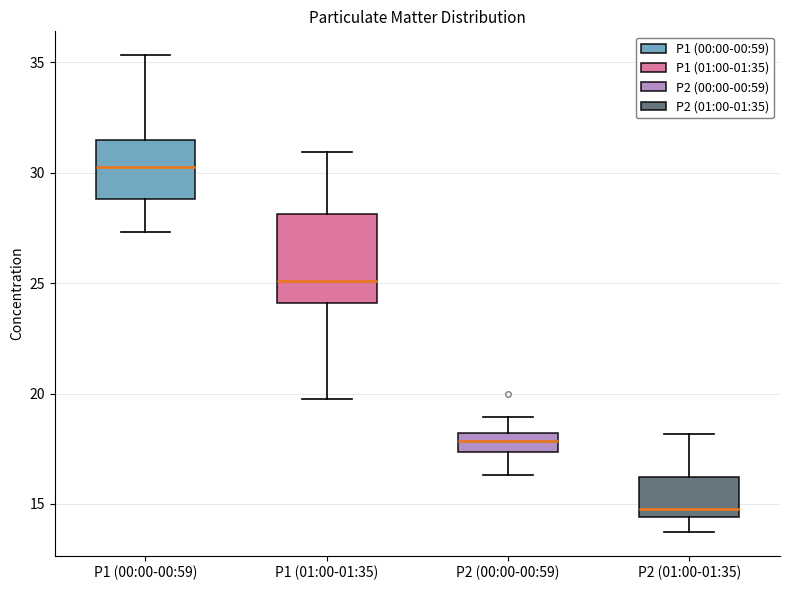

Which box's median line is the highest?

P1 (00:00-00:59)